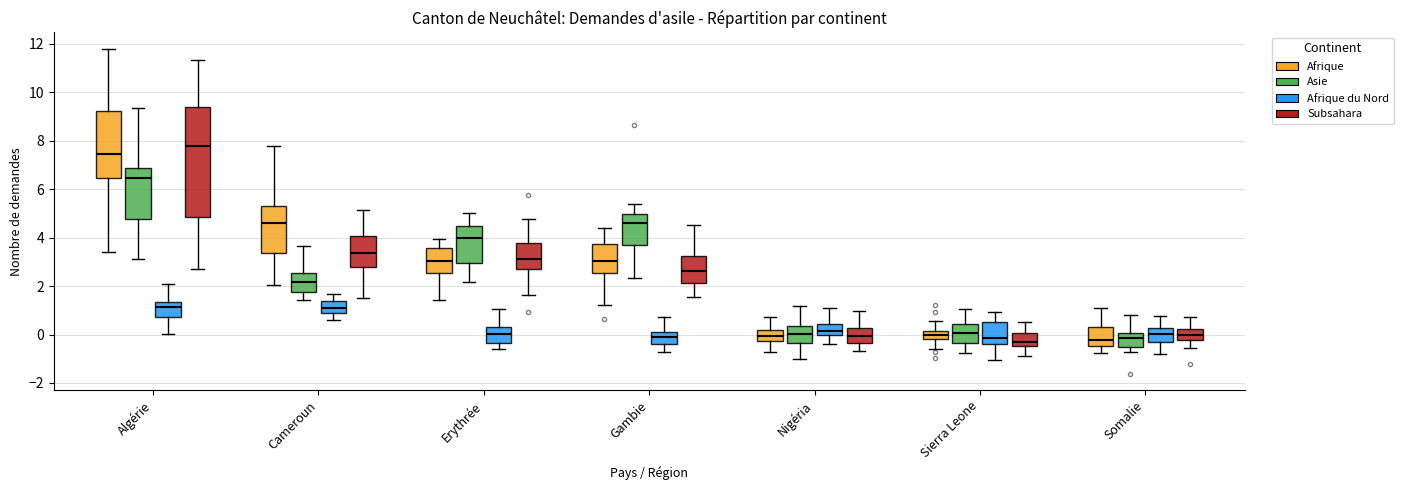

Reading left to right, read every box against the y-axis: the position of its median line, the range the box covers, and the ends of its whiskers. The values are not printed on the chart, so give them approximately, as read against the axis.

Algérie (Afrique): median 7.4, box 6.4 to 9.2, whiskers 3.4 to 11.8
Algérie (Asie): median 6.4, box 4.8 to 6.8, whiskers 3.2 to 9.4
Algérie (Afrique du Nord): median 1.2, box 0.8 to 1.4, whiskers 0.0 to 2.0
Algérie (Subsahara): median 7.8, box 4.8 to 9.4, whiskers 2.8 to 11.4
Cameroun (Afrique): median 4.6, box 3.4 to 5.2, whiskers 2.0 to 7.8
Cameroun (Asie): median 2.2, box 1.8 to 2.6, whiskers 1.4 to 3.6
Cameroun (Afrique du Nord): median 1.2, box 0.8 to 1.4, whiskers 0.6 to 1.6
Cameroun (Subsahara): median 3.4, box 2.8 to 4.0, whiskers 1.6 to 5.2
Erythrée (Afrique): median 3.0, box 2.6 to 3.6, whiskers 1.4 to 4.0
Erythrée (Asie): median 4.0, box 3.0 to 4.4, whiskers 2.2 to 5.0
Erythrée (Afrique du Nord): median 0.0, box -0.4 to 0.4, whiskers -0.6 to 1.0
Erythrée (Subsahara): median 3.2, box 2.6 to 3.8, whiskers 1.6 to 4.8
Gambie (Afrique): median 3.0, box 2.6 to 3.8, whiskers 1.2 to 4.4
Gambie (Asie): median 4.6, box 3.6 to 5.0, whiskers 2.4 to 5.4
Gambie (Afrique du Nord): median 0.0, box -0.4 to 0.2, whiskers -0.8 to 0.8
Gambie (Subsahara): median 2.6, box 2.2 to 3.2, whiskers 1.6 to 4.6
Nigéria (Afrique): median 0.0, box -0.2 to 0.2, whiskers -0.8 to 0.8
Nigéria (Asie): median 0.0, box -0.4 to 0.4, whiskers -1.0 to 1.2
Nigéria (Afrique du Nord): median 0.2, box 0.0 to 0.4, whiskers -0.4 to 1.0
Nigéria (Subsahara): median 0.0, box -0.4 to 0.2, whiskers -0.6 to 1.0
Sierra Leone (Afrique): median 0.0, box -0.2 to 0.2, whiskers -0.6 to 0.6
Sierra Leone (Asie): median 0.0, box -0.4 to 0.4, whiskers -0.8 to 1.0
Sierra Leone (Afrique du Nord): median -0.2, box -0.4 to 0.6, whiskers -1.0 to 1.0
Sierra Leone (Subsahara): median -0.4 (just above the box's lower edge), box -0.4 to 0.0, whiskers -1.0 to 0.6
Somalie (Afrique): median -0.2, box -0.4 to 0.4, whiskers -0.8 to 1.0
Somalie (Asie): median -0.2, box -0.4 to 0.0, whiskers -0.8 to 0.8
Somalie (Afrique du Nord): median 0.0, box -0.4 to 0.2, whiskers -0.8 to 0.8
Somalie (Subsahara): median 0.0, box -0.2 to 0.2, whiskers -0.6 to 0.8